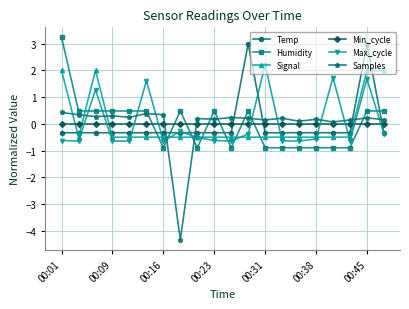

Count the number of data series in this chart.

6